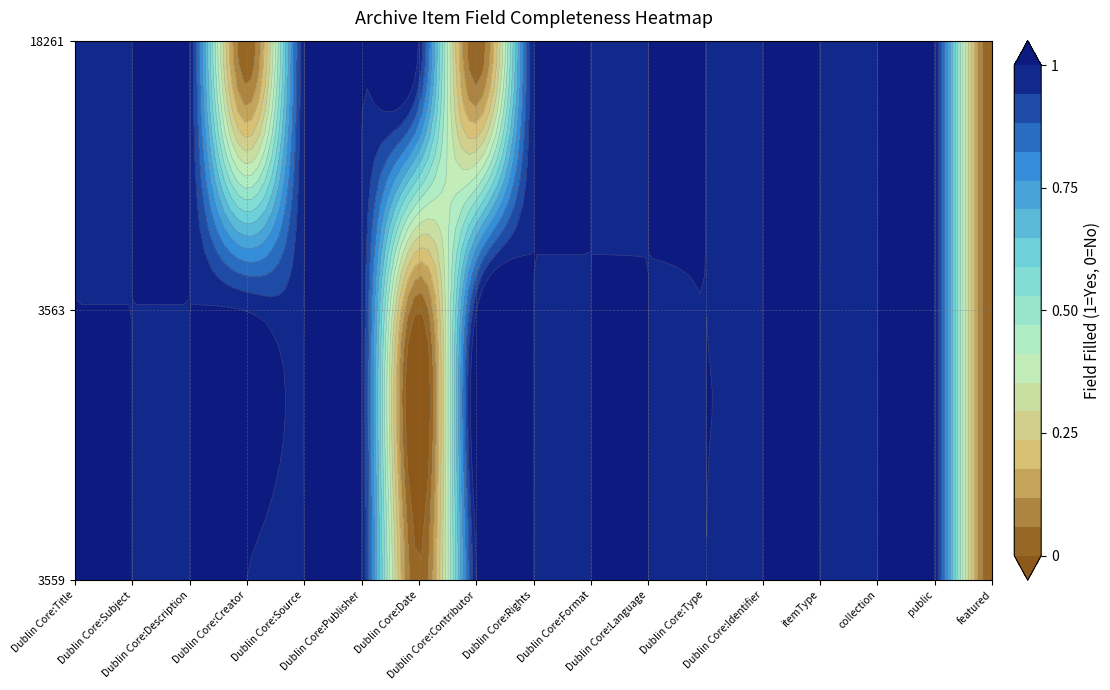

How many categories are shown in the chart?

17